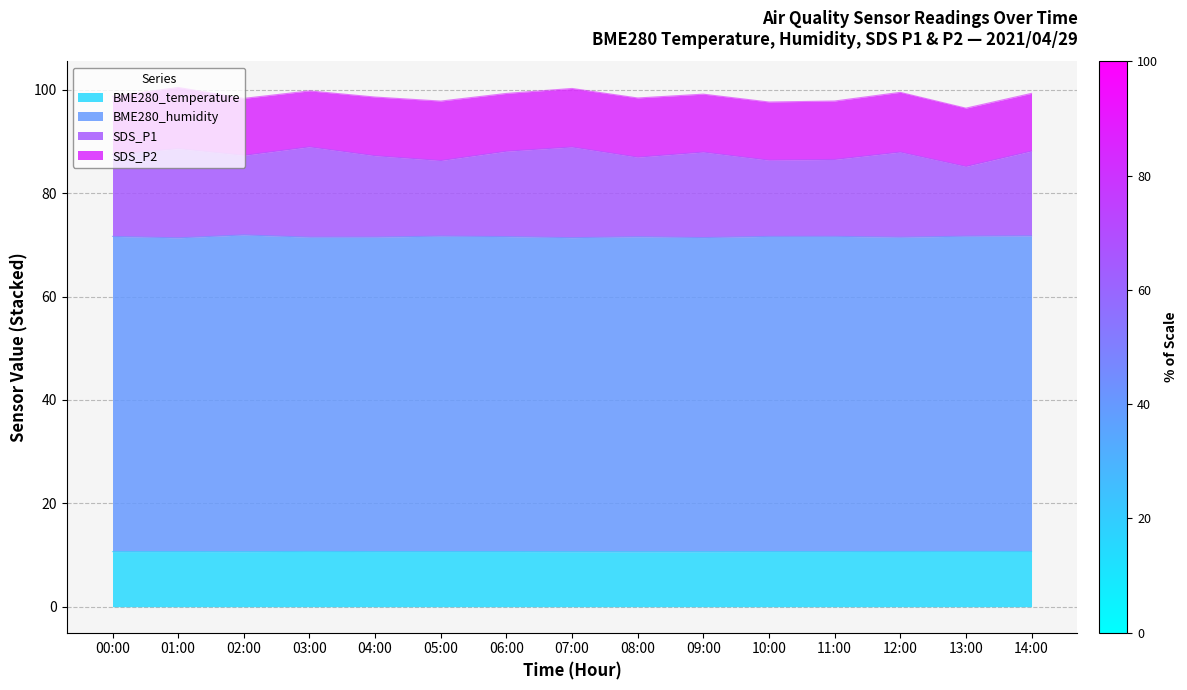

How many interior local peaks does the BME280_temperature series have?

3